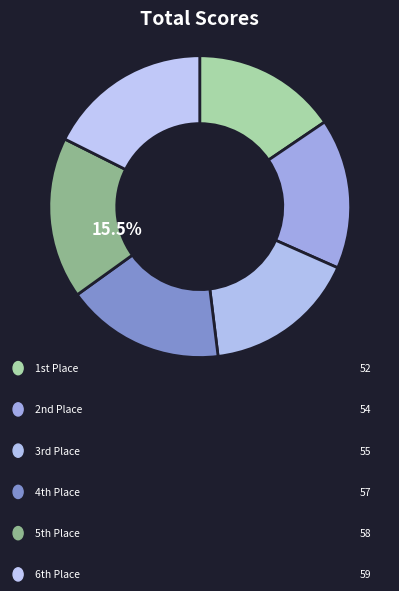

Is the sum of Anthony Rehmet & Jason Knoop and Brendan Byrnes & Shawn Traub greater than half?

No